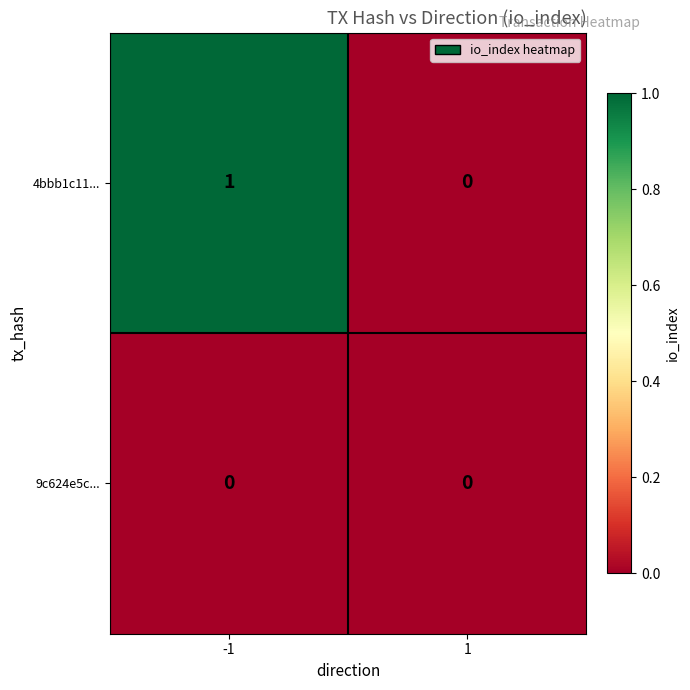

The value of 4bbb1c11... at -1 is 1. True or false?

True